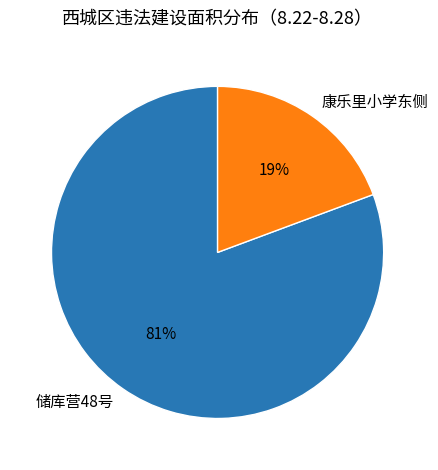

Which category has the smallest portion of the pie?

康乐里小学东侧